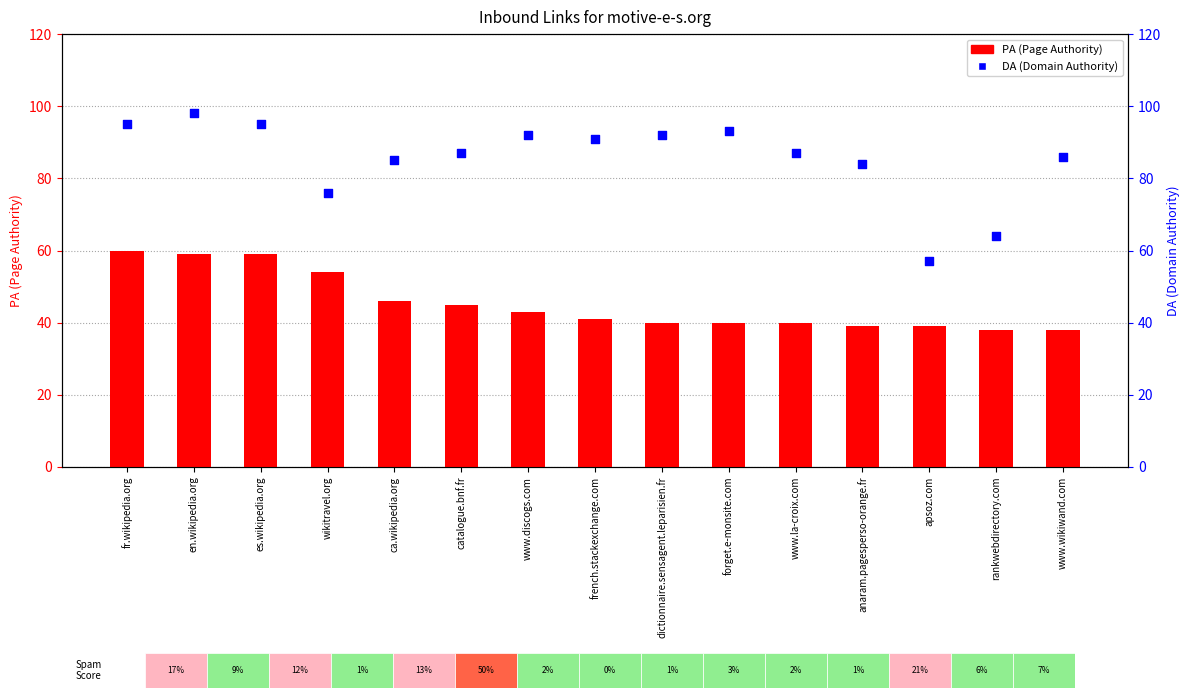

Which series reaches the maximum Y coordinate?

DA (Domain Authority)